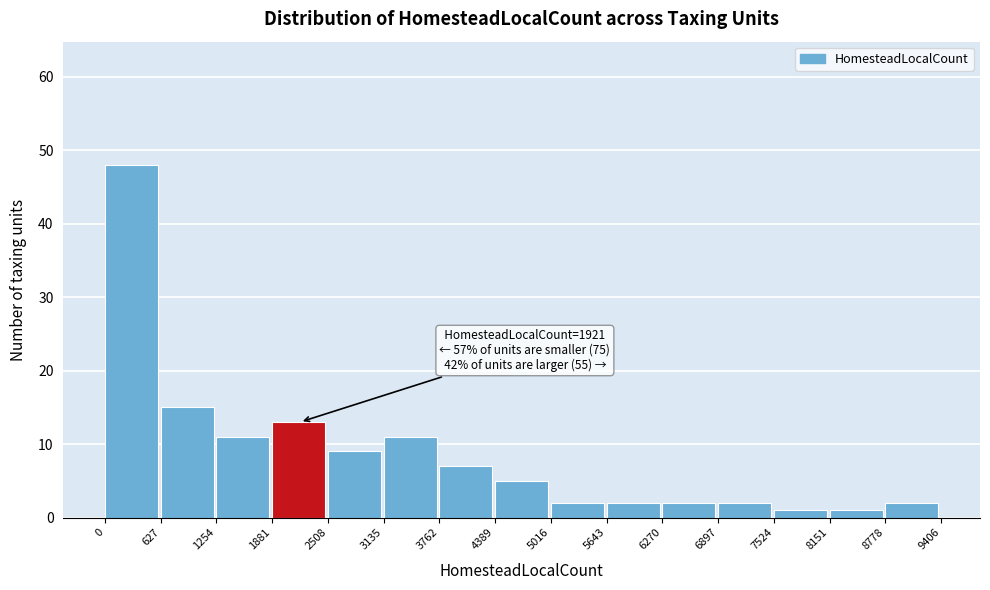

Which range on the x-axis has the tallest bar?

0 to 627